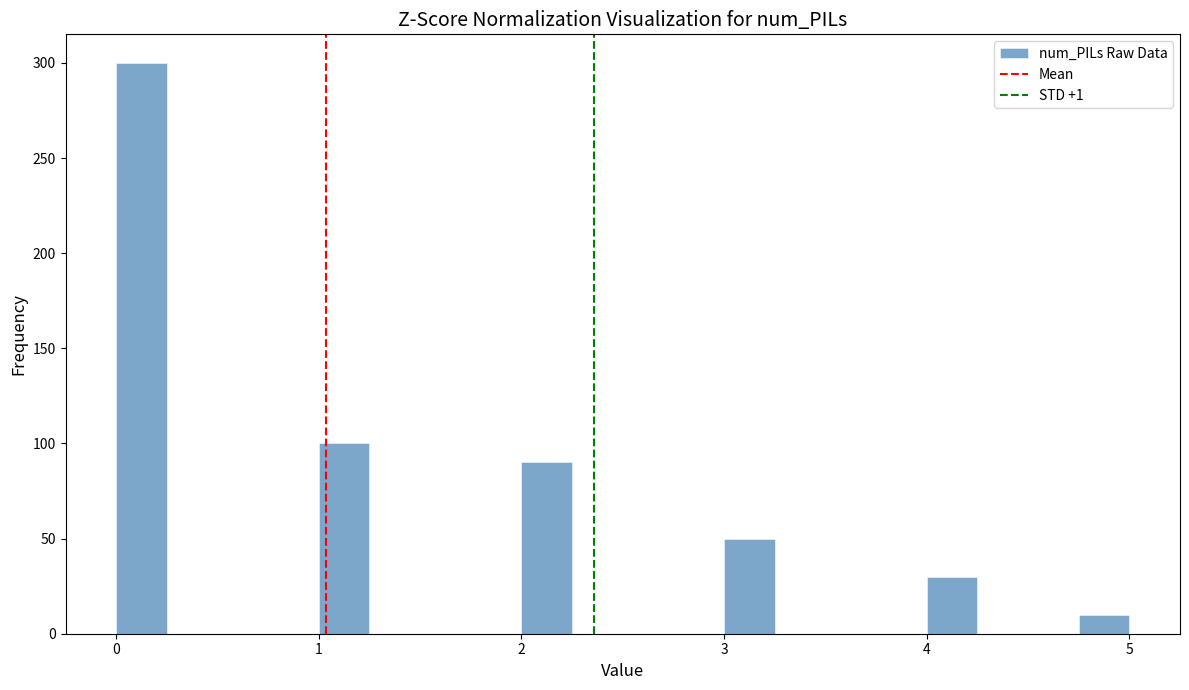

Around what value on the x-axis is the tallest bar? Give the approximate position of its centre, as read against the axis.

0.1